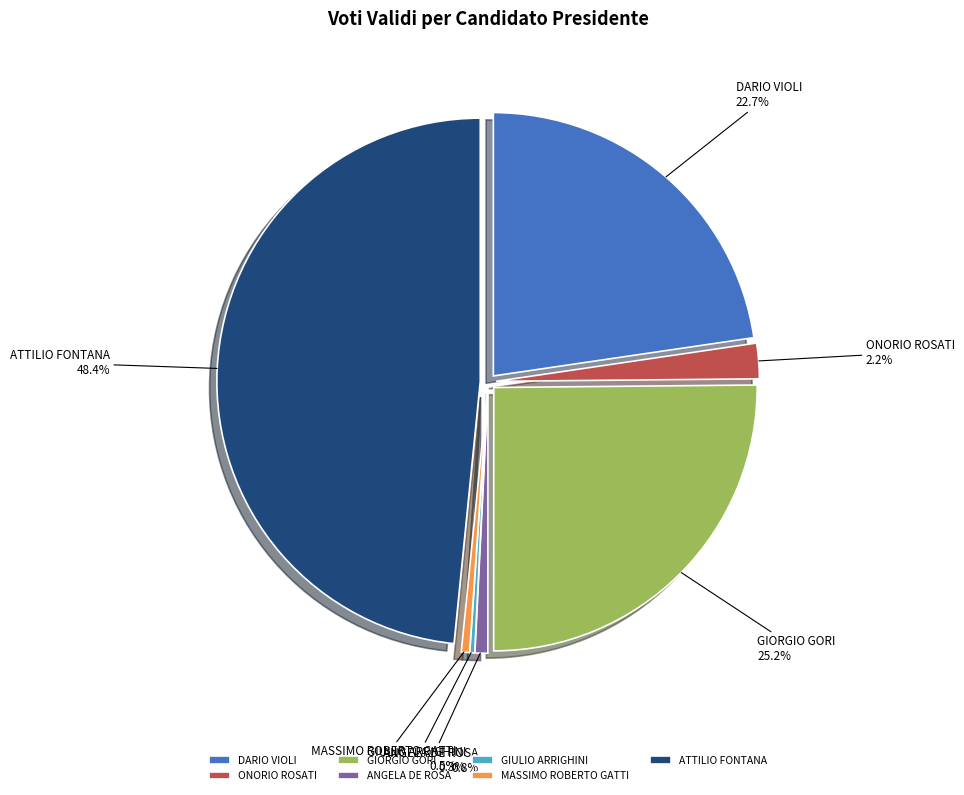

What is the smallest slice in the pie chart?

GIULIO ARRIGHINI